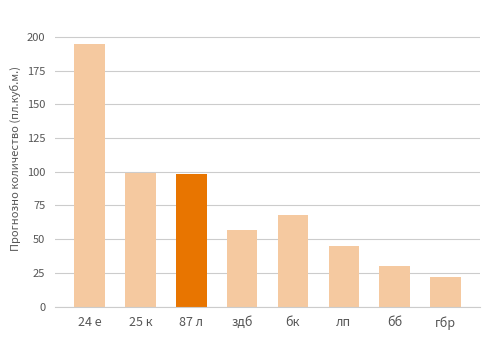

Read the value at бб.

30